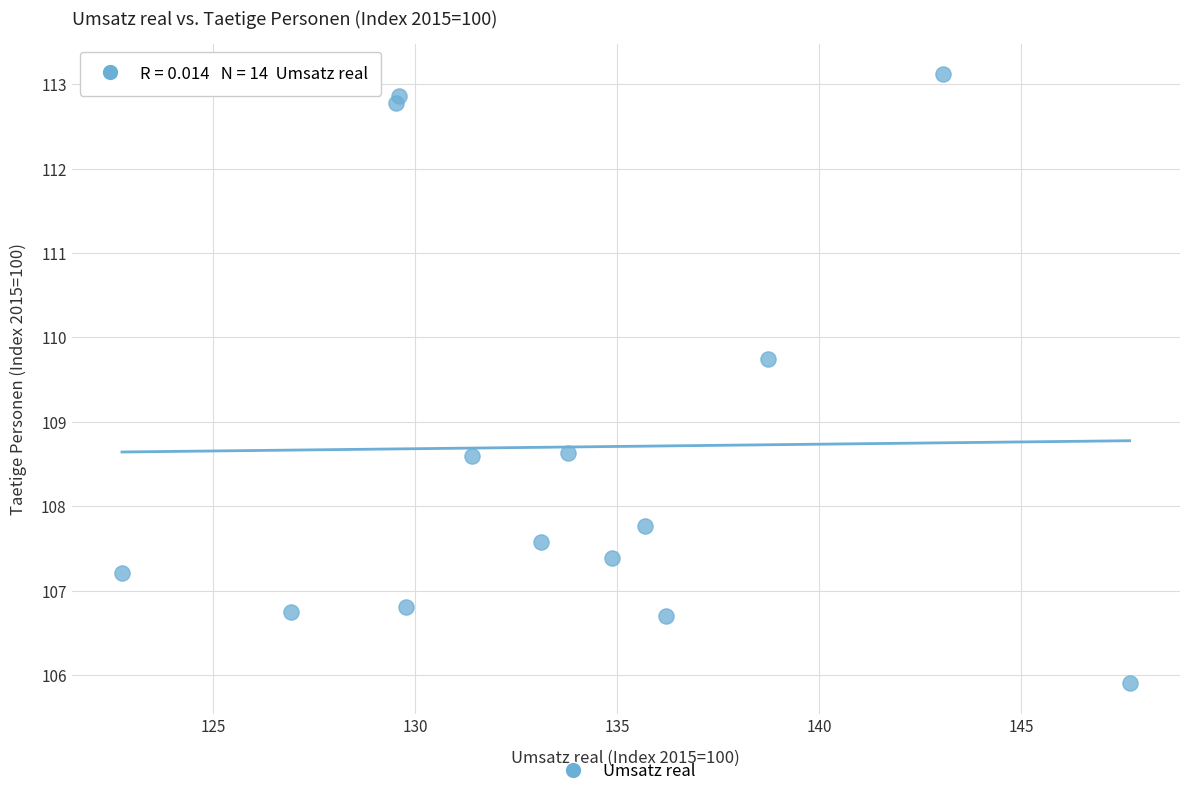

What is the range of Y values (max minus min)?

7.2